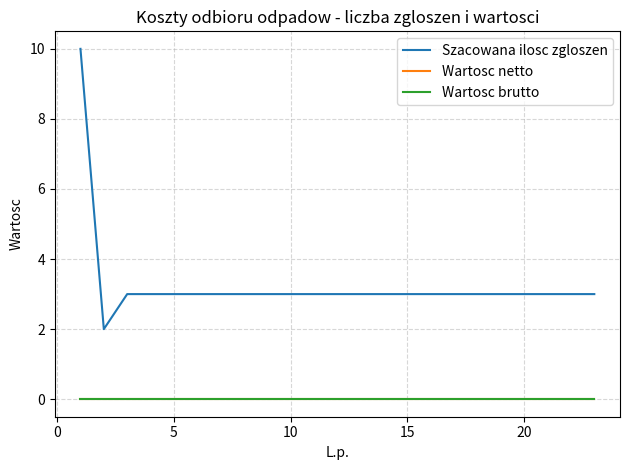

Where is Szacowana ilosc zgloszen nearest to the value 6?

5